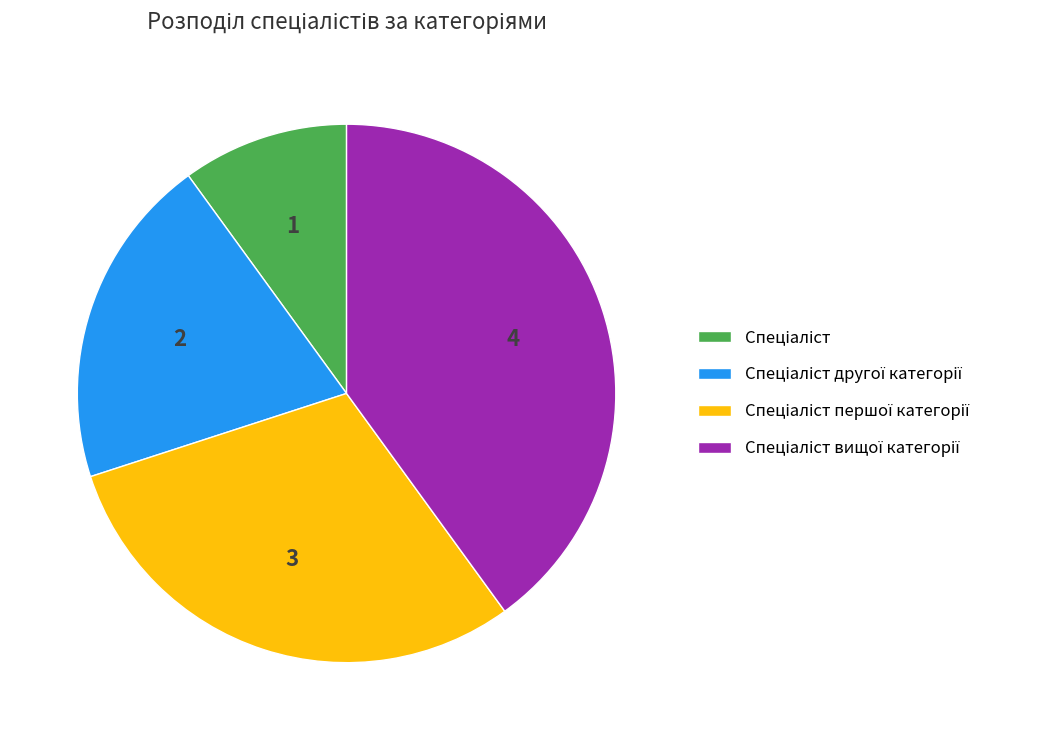

Is there a majority slice in this chart?

No